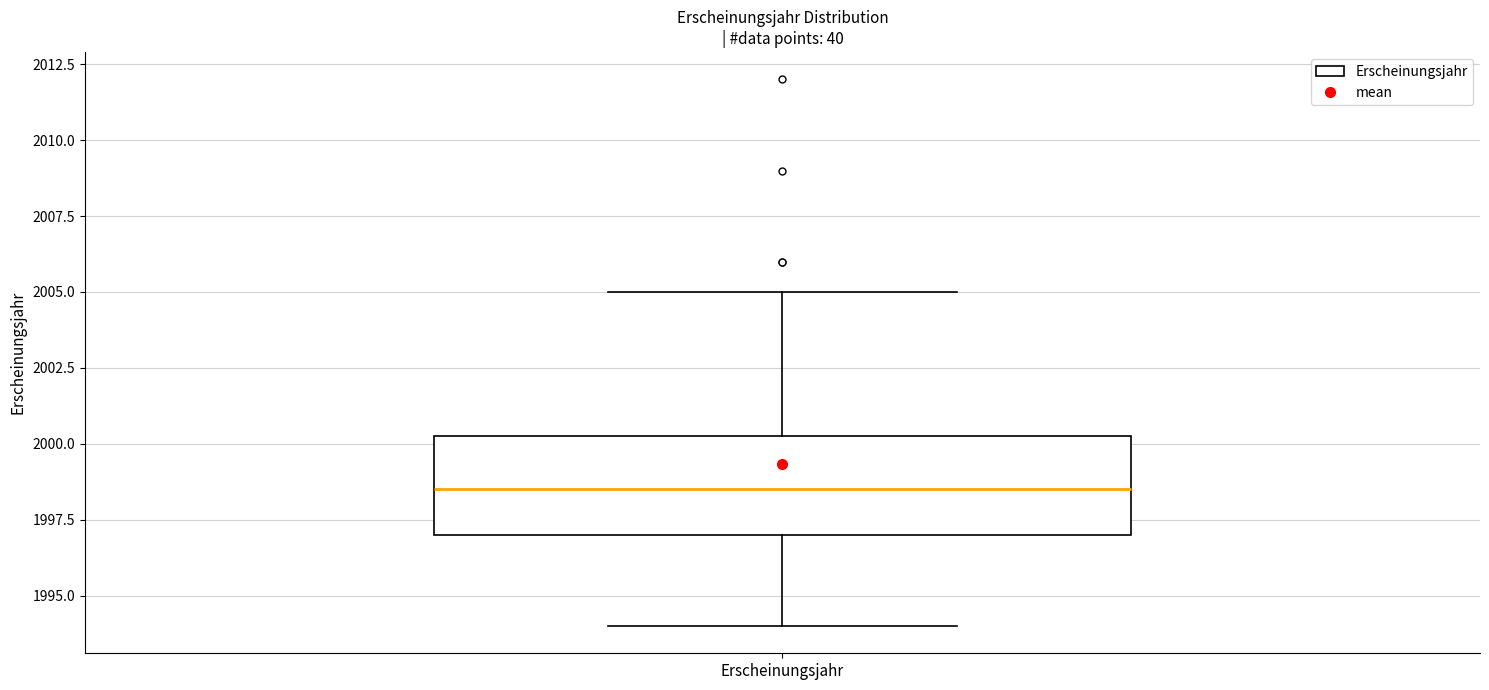

Transcribe this box plot: give where the median line is, the range the box spans, and where the two whiskers end, as read against the y-axis. The values are not printed on the chart, so give them approximately, as read against the axis.

median 1998.5, box 1997.0 to 2000.5, whiskers 1994.0 to 2005.0